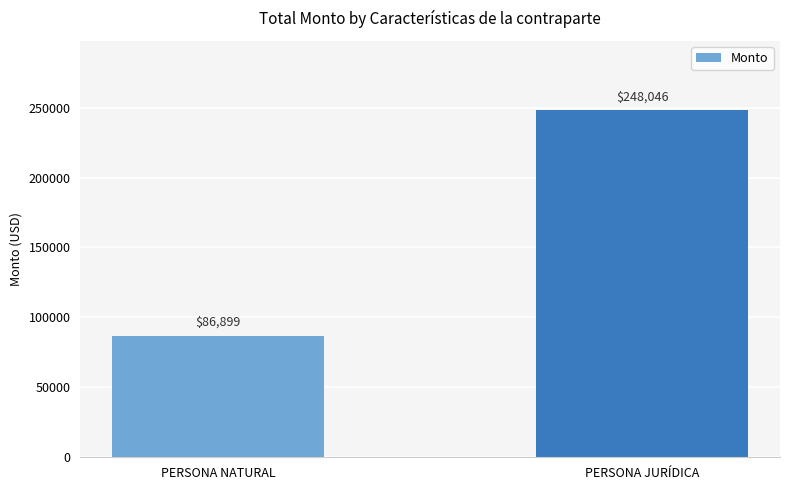

Approximately how many times larger is the value at PERSONA JURÍDICA compared to PERSONA NATURAL?

2.9